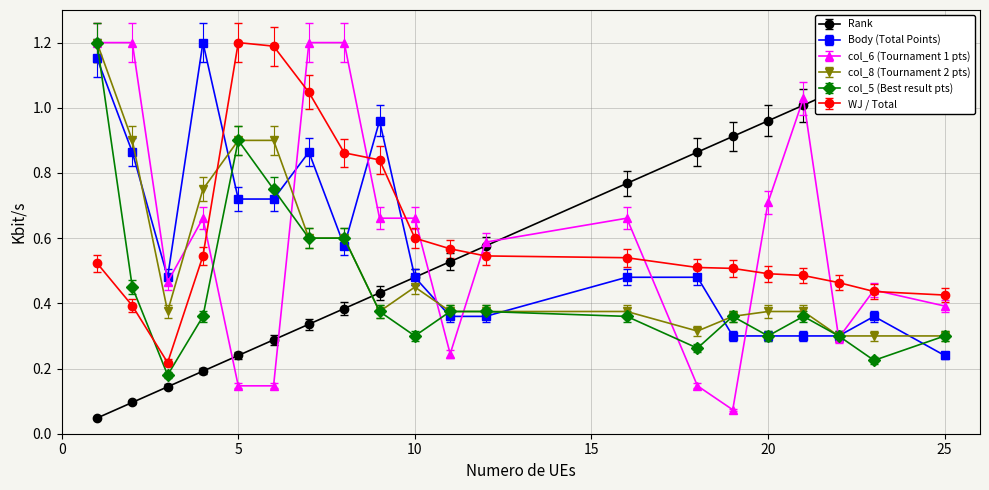

List the labels in order of Rank value, largest first.

25, 23, 22, 21, 20, 19, 18, 16, 12, 11, 10, 9, 8, 7, 6, 5, 4, 3, 2, 1